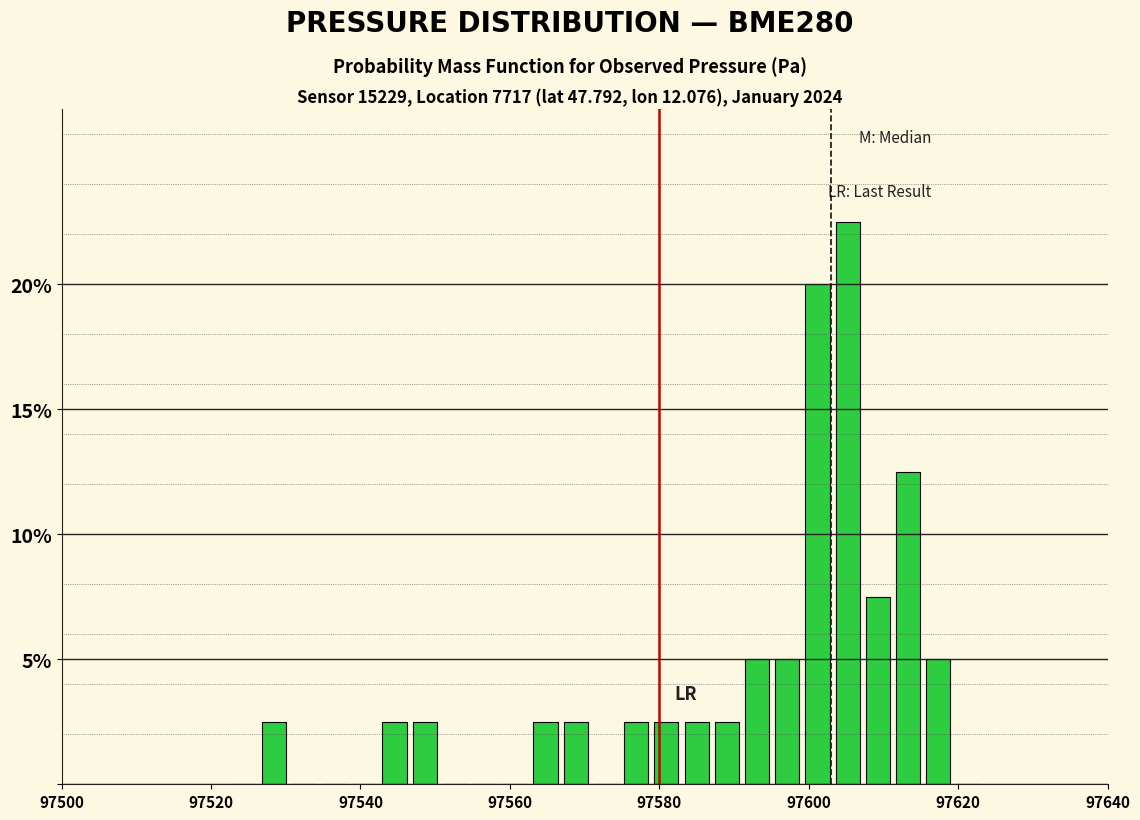

Read against the x-axis, roughly where is the centre of the tallest bar?

97606